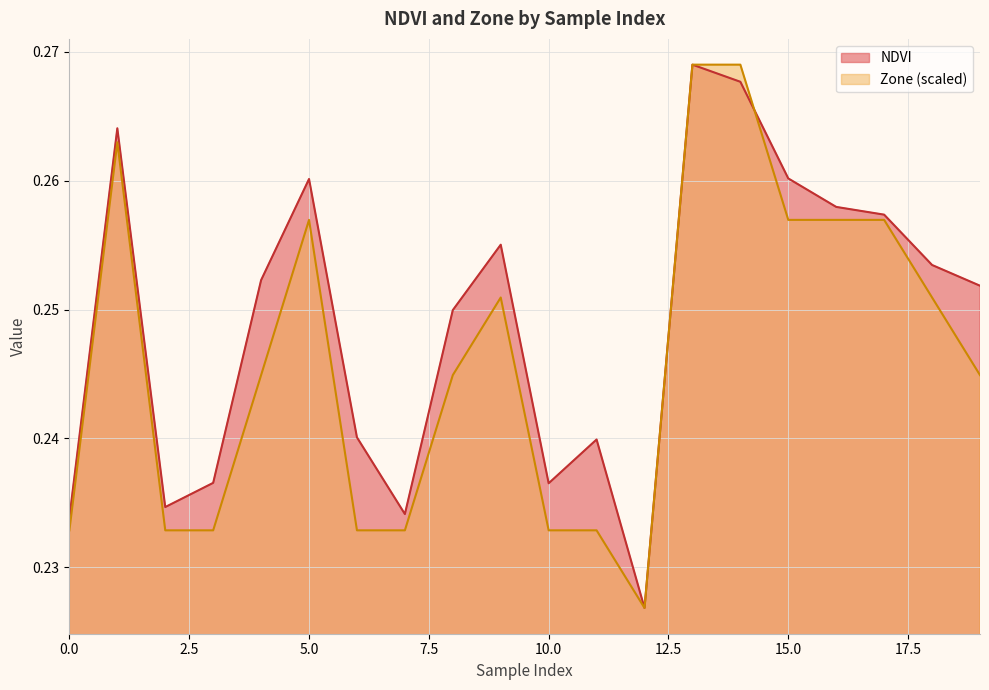

Rank the series by their average value, from highest to lowest.

NDVI, Zone (scaled)